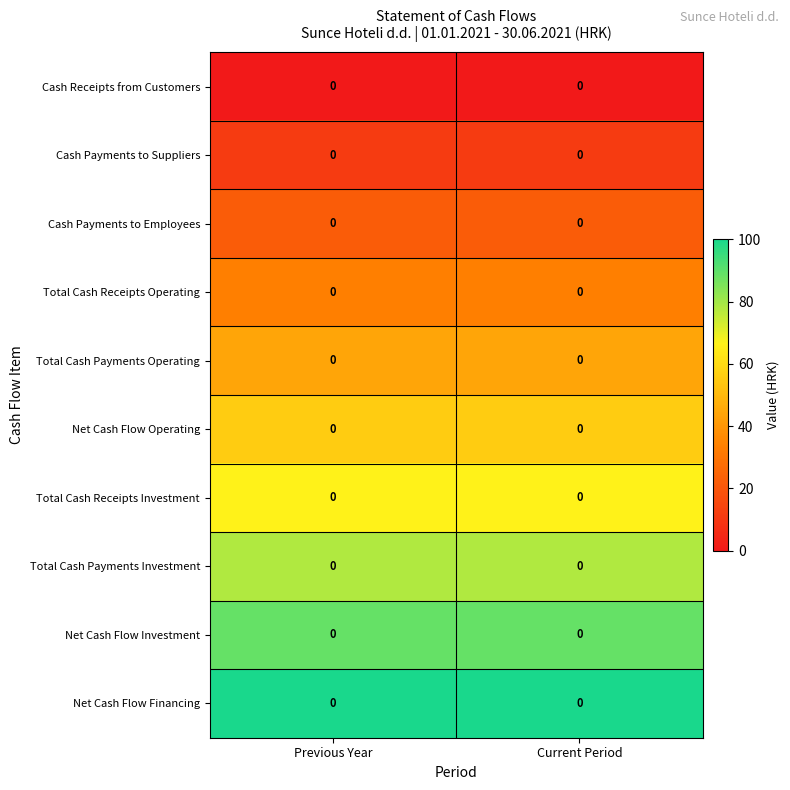

At which category does the chart reach its peak across all series?

Previous Year